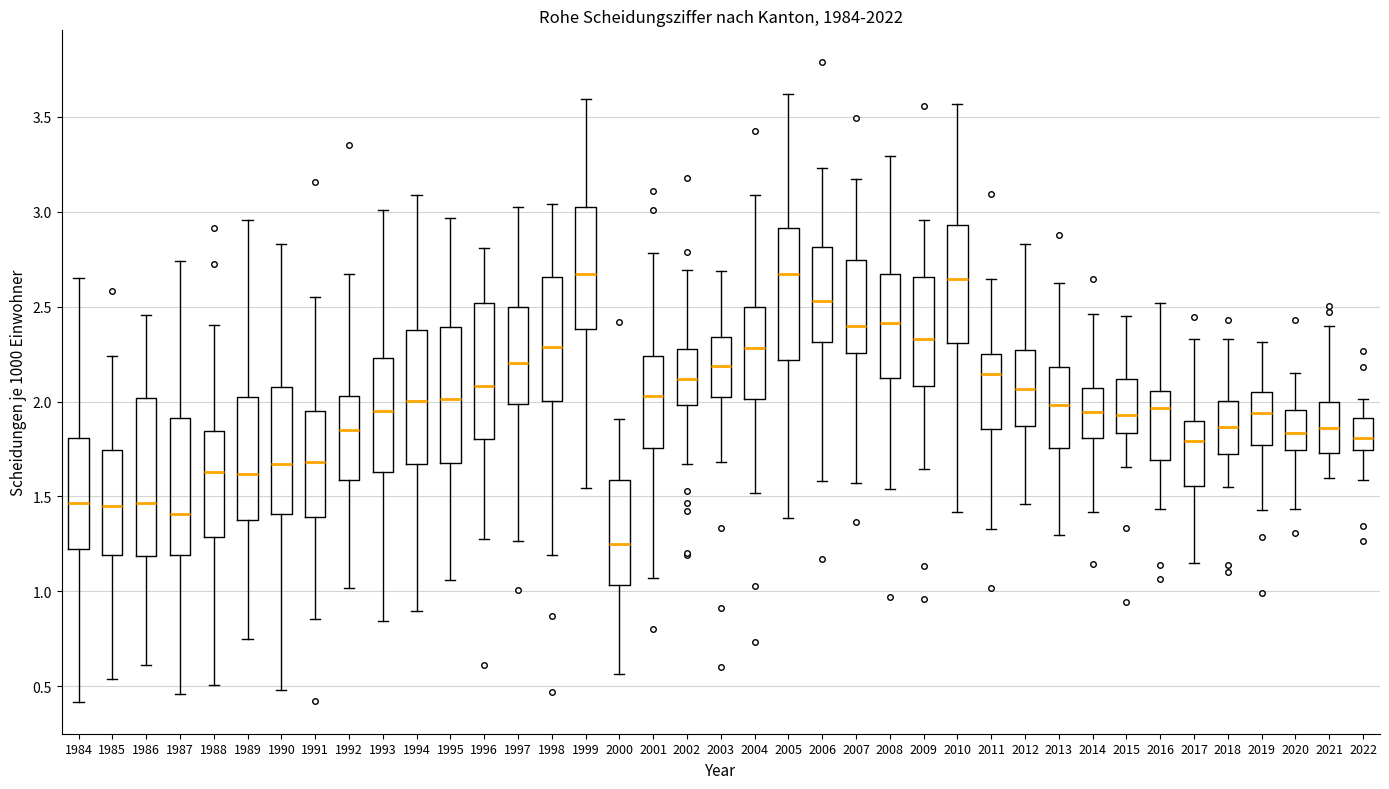

Reading left to right, transcribe this box plot: for each box, give where its median line is, the range the box spans, and where its two whiskers end, as read against the y-axis. The values are not printed on the chart, so give them approximately, as read against the axis.

1984: median 1.45, box 1.20 to 1.80, whiskers 0.40 to 2.65
1985: median 1.45, box 1.20 to 1.75, whiskers 0.55 to 2.25
1986: median 1.45, box 1.20 to 2.00, whiskers 0.60 to 2.45
1987: median 1.40, box 1.20 to 1.90, whiskers 0.45 to 2.75
1988: median 1.65, box 1.30 to 1.85, whiskers 0.50 to 2.40
1989: median 1.60, box 1.35 to 2.00, whiskers 0.75 to 2.95
1990: median 1.65, box 1.40 to 2.05, whiskers 0.50 to 2.85
1991: median 1.70, box 1.40 to 1.95, whiskers 0.85 to 2.55
1992: median 1.85, box 1.60 to 2.05, whiskers 1.00 to 2.65
1993: median 1.95, box 1.65 to 2.25, whiskers 0.85 to 3.00
1994: median 2.00, box 1.65 to 2.40, whiskers 0.90 to 3.10
1995: median 2.00, box 1.70 to 2.40, whiskers 1.05 to 2.95
1996: median 2.10, box 1.80 to 2.50, whiskers 1.30 to 2.80
1997: median 2.20, box 2.00 to 2.50, whiskers 1.25 to 3.05
1998: median 2.30, box 2.00 to 2.65, whiskers 1.20 to 3.05
1999: median 2.65, box 2.40 to 3.00, whiskers 1.55 to 3.60
2000: median 1.25, box 1.05 to 1.60, whiskers 0.55 to 1.90
2001: median 2.05, box 1.75 to 2.25, whiskers 1.05 to 2.80
2002: median 2.10, box 2.00 to 2.30, whiskers 1.65 to 2.70
2003: median 2.20, box 2.00 to 2.35, whiskers 1.70 to 2.70
2004: median 2.30, box 2.00 to 2.50, whiskers 1.50 to 3.10
2005: median 2.65, box 2.20 to 2.90, whiskers 1.40 to 3.60
2006: median 2.55, box 2.30 to 2.80, whiskers 1.60 to 3.25
2007: median 2.40, box 2.25 to 2.75, whiskers 1.55 to 3.15
2008: median 2.40, box 2.15 to 2.65, whiskers 1.55 to 3.30
2009: median 2.35, box 2.10 to 2.65, whiskers 1.65 to 2.95
2010: median 2.65, box 2.30 to 2.95, whiskers 1.40 to 3.55
2011: median 2.15, box 1.85 to 2.25, whiskers 1.35 to 2.65
2012: median 2.05, box 1.85 to 2.25, whiskers 1.45 to 2.85
2013: median 2.00, box 1.75 to 2.20, whiskers 1.30 to 2.60
2014: median 1.95, box 1.80 to 2.05, whiskers 1.40 to 2.45
2015: median 1.95, box 1.85 to 2.10, whiskers 1.65 to 2.45
2016: median 1.95, box 1.70 to 2.05, whiskers 1.45 to 2.50
2017: median 1.80, box 1.55 to 1.90, whiskers 1.15 to 2.35
2018: median 1.85, box 1.70 to 2.00, whiskers 1.55 to 2.35
2019: median 1.95, box 1.75 to 2.05, whiskers 1.45 to 2.30
2020: median 1.85, box 1.75 to 1.95, whiskers 1.45 to 2.15
2021: median 1.85, box 1.75 to 2.00, whiskers 1.60 to 2.40
2022: median 1.80, box 1.75 to 1.90, whiskers 1.60 to 2.00